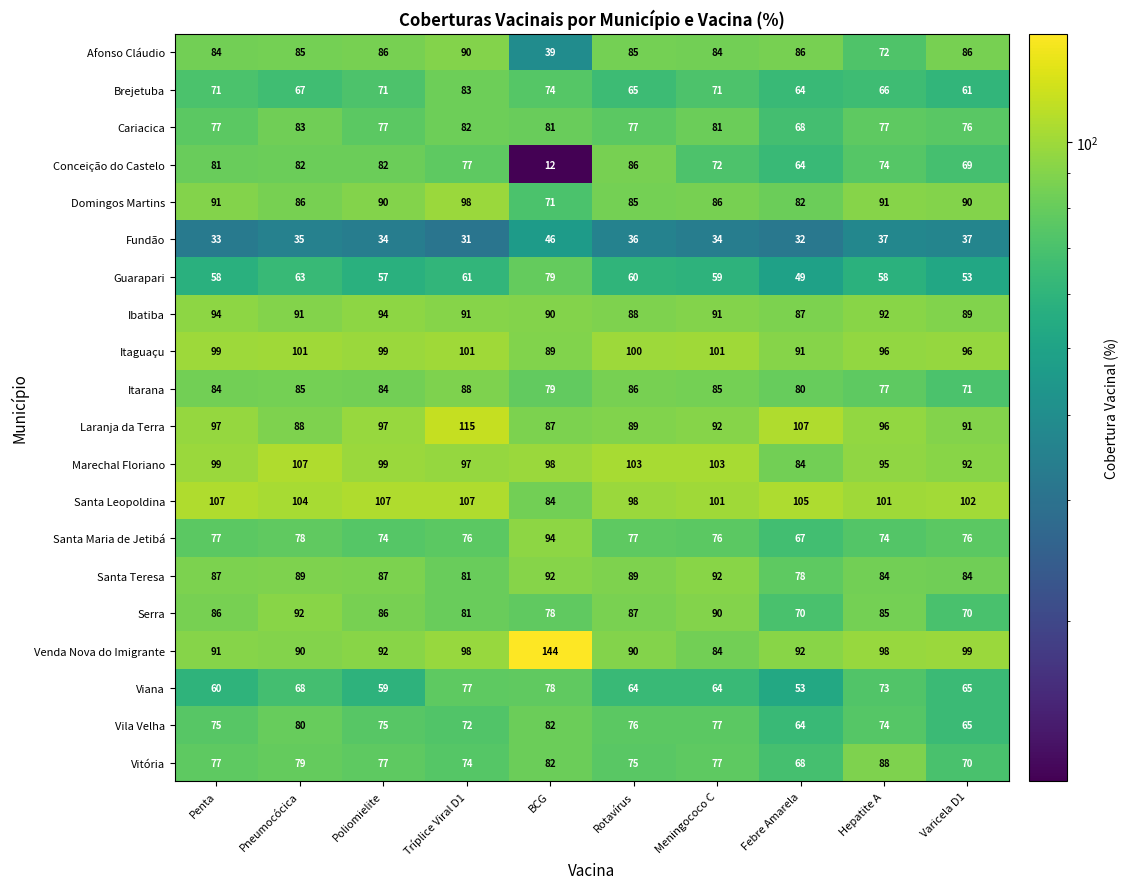

Which category has the highest value across all series?

BCG